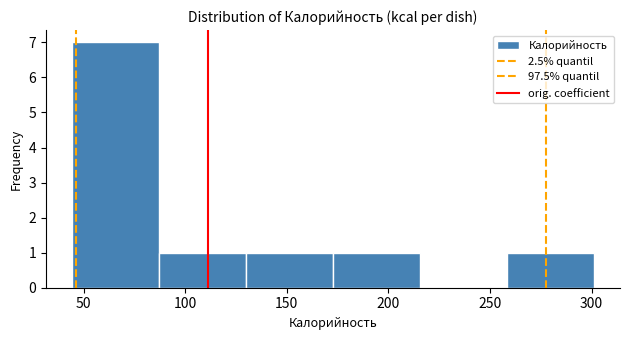

Which range on the x-axis has the tallest bar?

45 to 85